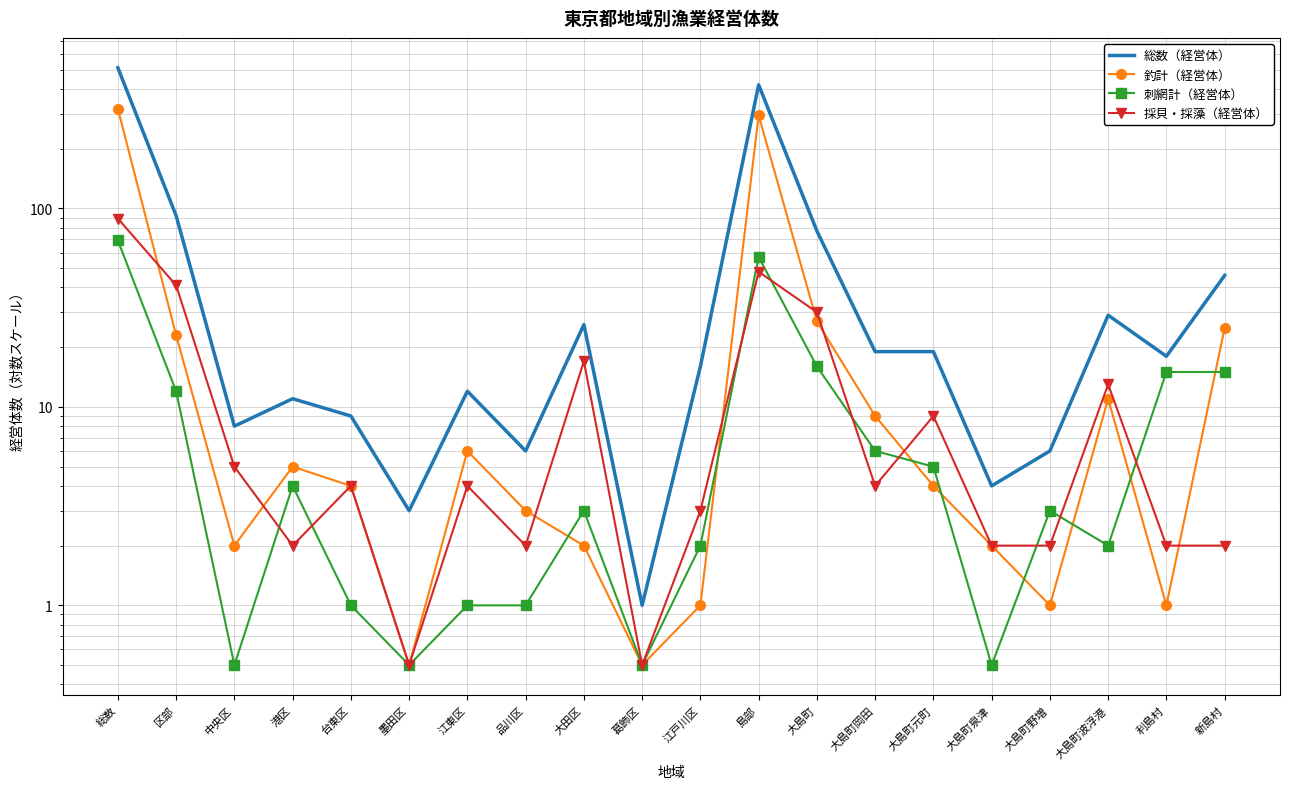

Where does the 総数（経営体） series first go above 18?

総数